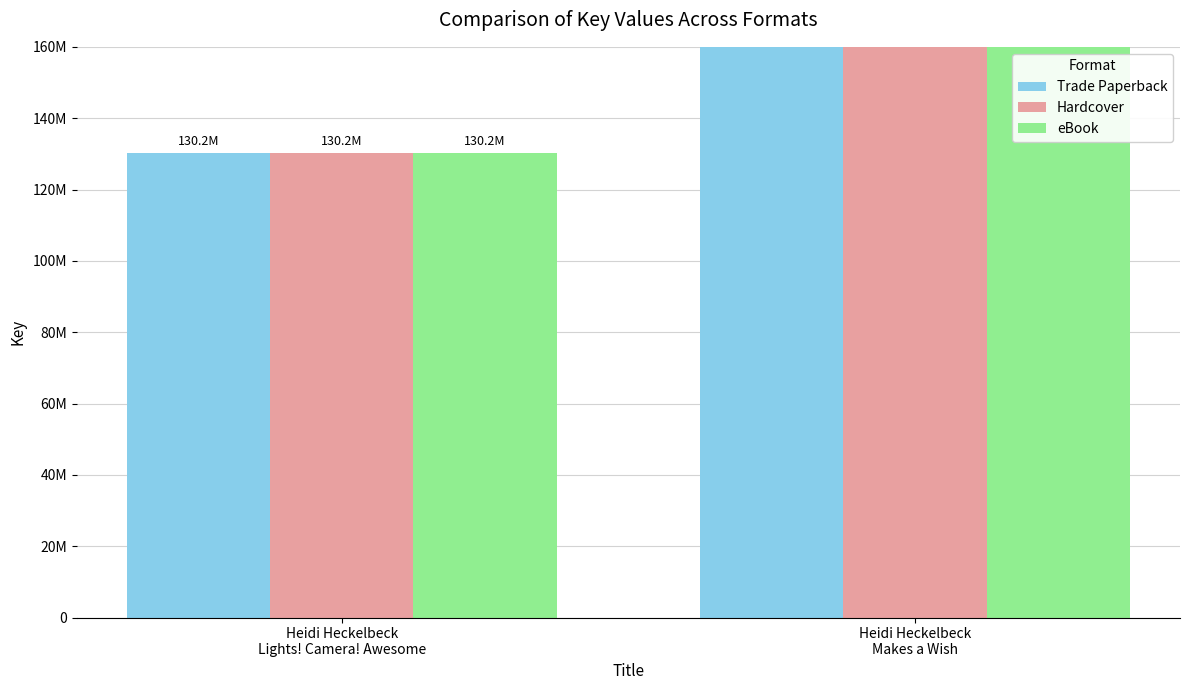

Where is eBook nearest to the value 343682191?

Heidi Heckelbeck
Lights! Camera! Awesome